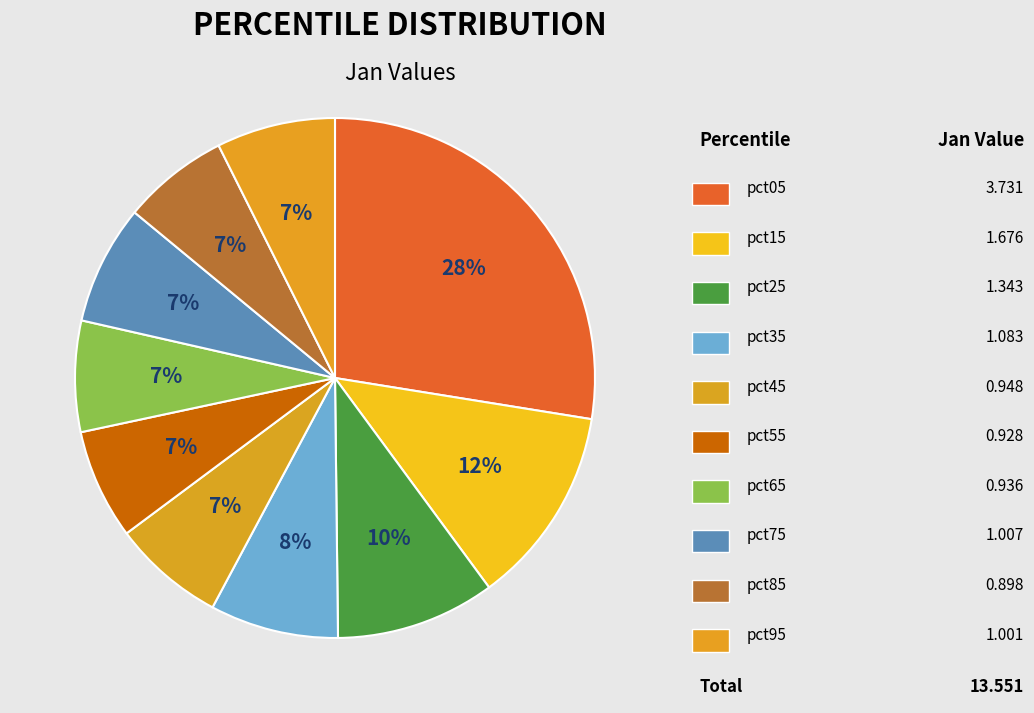

How many segments does this pie chart have?

10